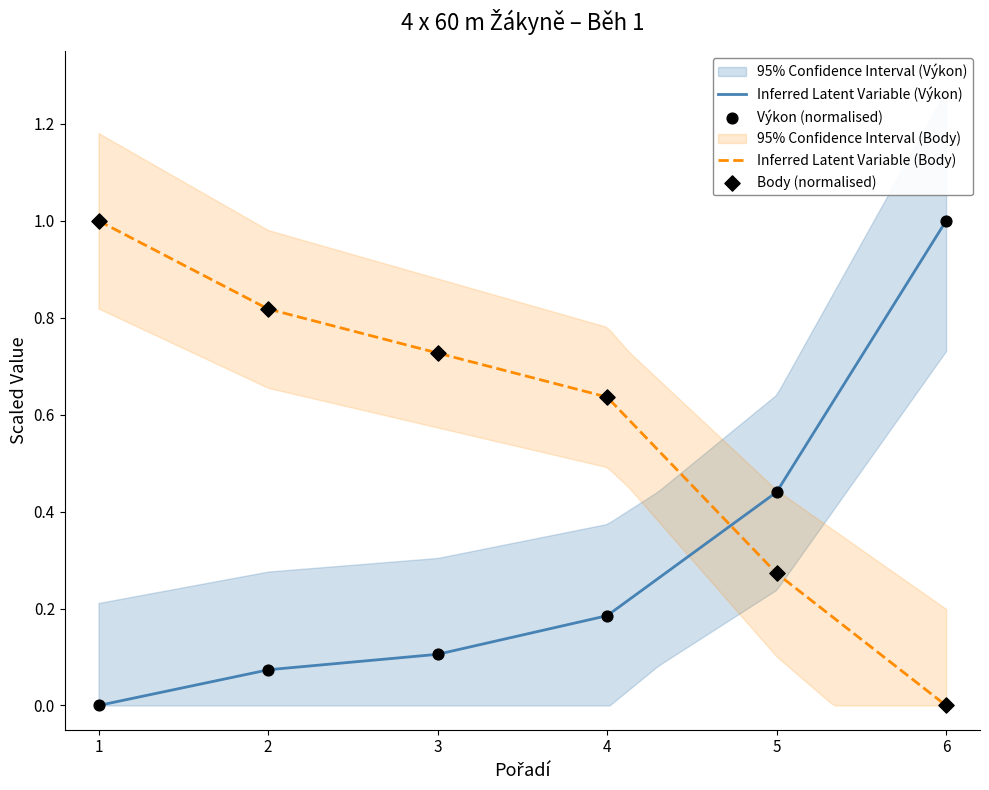

What are all the series names shown in the legend?

Výkon, Body